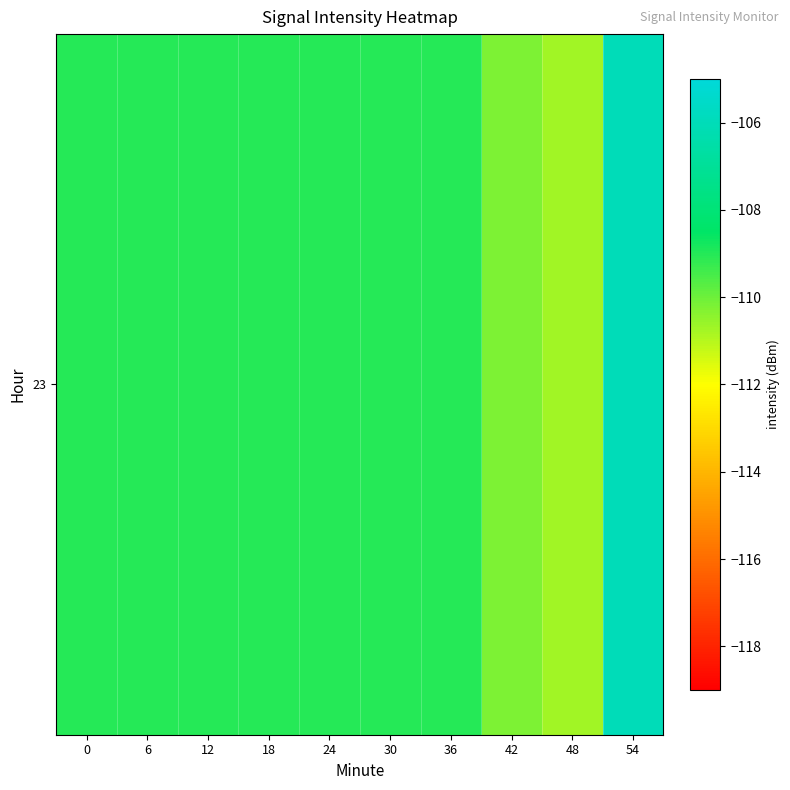

Reading left to right, list all the values displayed in this chart.

0=-109.0	6=-109.0	12=-109.0	18=-109.0	24=-109.0	30=-109.0	36=-109.0	42=-110.2	48=-110.7	54=-106.0